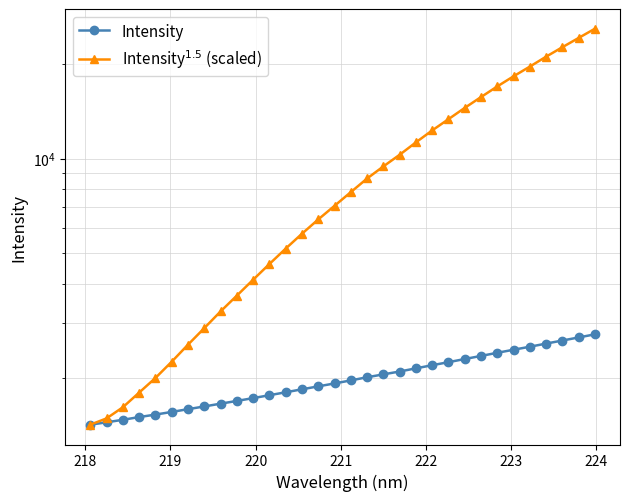

Reading left to right, what are all the values shown in this chart?

Intensity: 1425.0	1450.3	1477.2	1507.0	1534.6	1564.8	1596.8	1628.9	1662.6	1696.0	1731.6	1768.7	1807.3	1846.9	1887.3	1928.0	1971.4	2017.3	2060.4	2104.1	2153.3	2203.3	2252.9	2305.4	2358.3	2413.1	2467.7	2522.5	2581.2	2639.8	2699.8	2762.1
Intensity$^{1.5}$ (scaled): 1425.5	1492.5	1619.4	1803.3	2007.0	2261.1	2561.5	2891.6	3268.6	3669.0	4122.6	4625.3	5177.7	5773.7	6411.7	7083.6	7830.0	8651.4	9452.4	10293.6	11273.0	12302.9	13359.0	14510.0	15705.9	16979.5	18285.4	19630.0	21109.4	22623.0	24210.5	25899.9